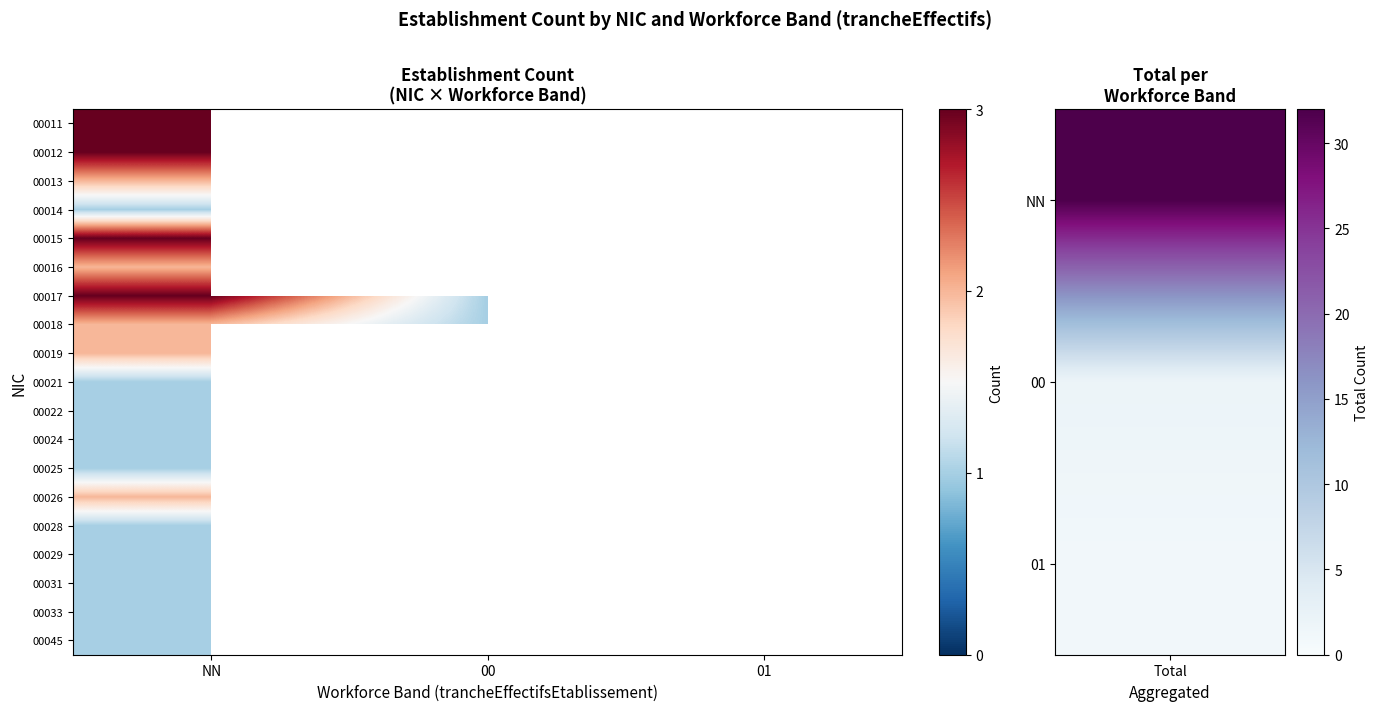

Which series has the widest spread of values?

00017